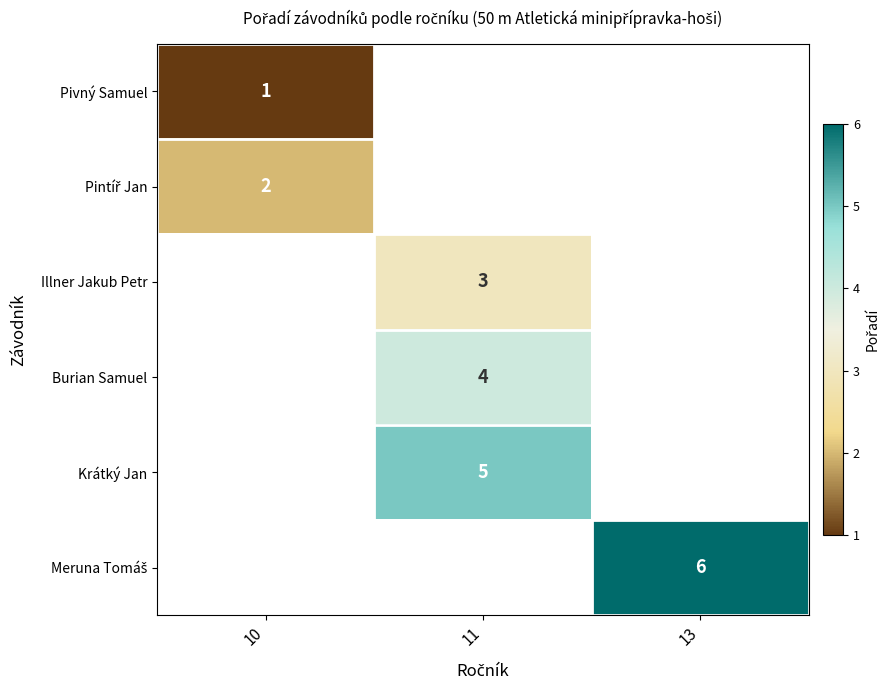

True or false: Illner Jakub Petr has a value of 5 at 11.

False